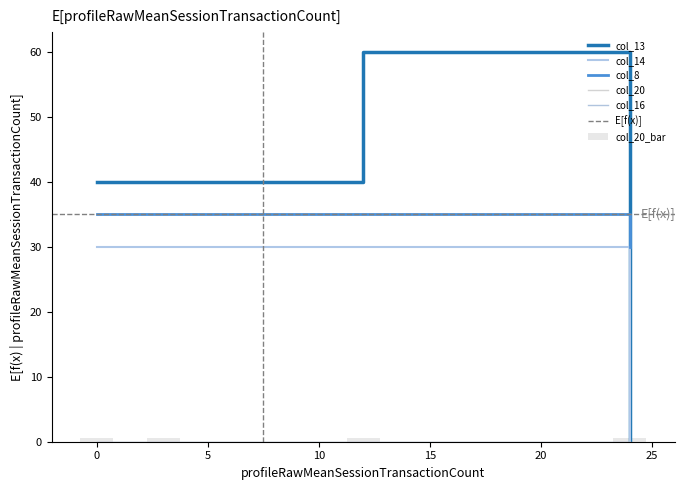

What is the maximum value shown in the chart?

35.0